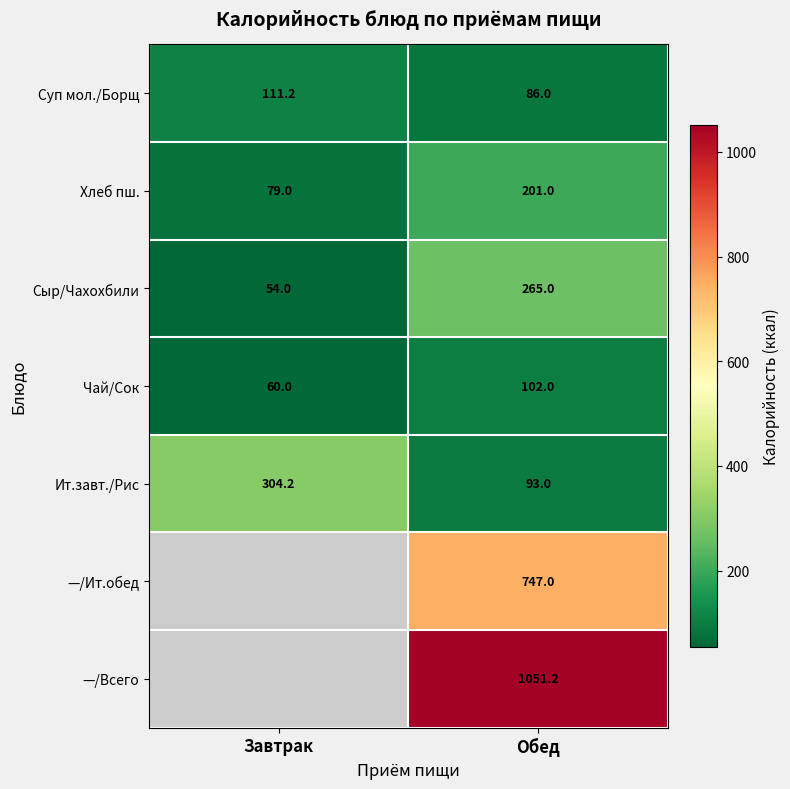

Rank the categories by Ит.завт./Рис value from lowest to highest.

Обед, Завтрак